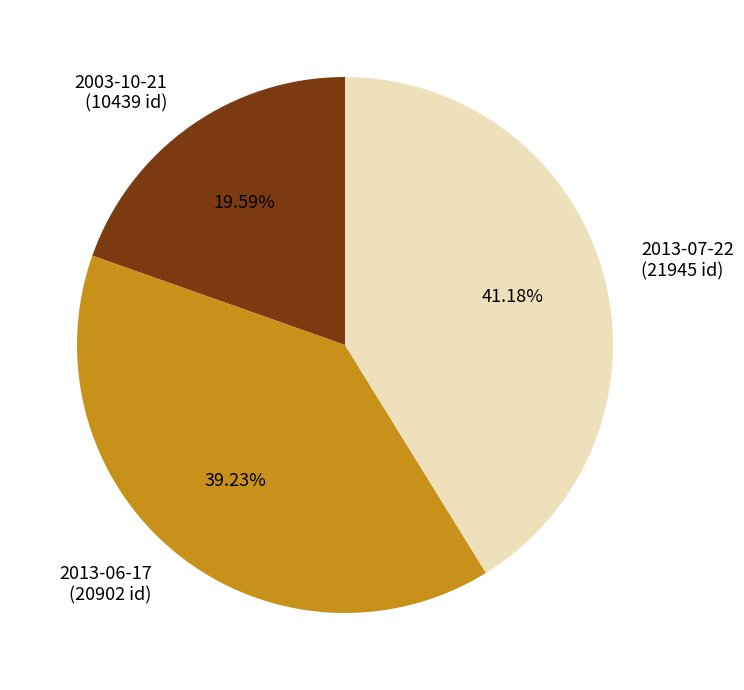

Is it true that 2013-06-17 is 39% of the pie?

True